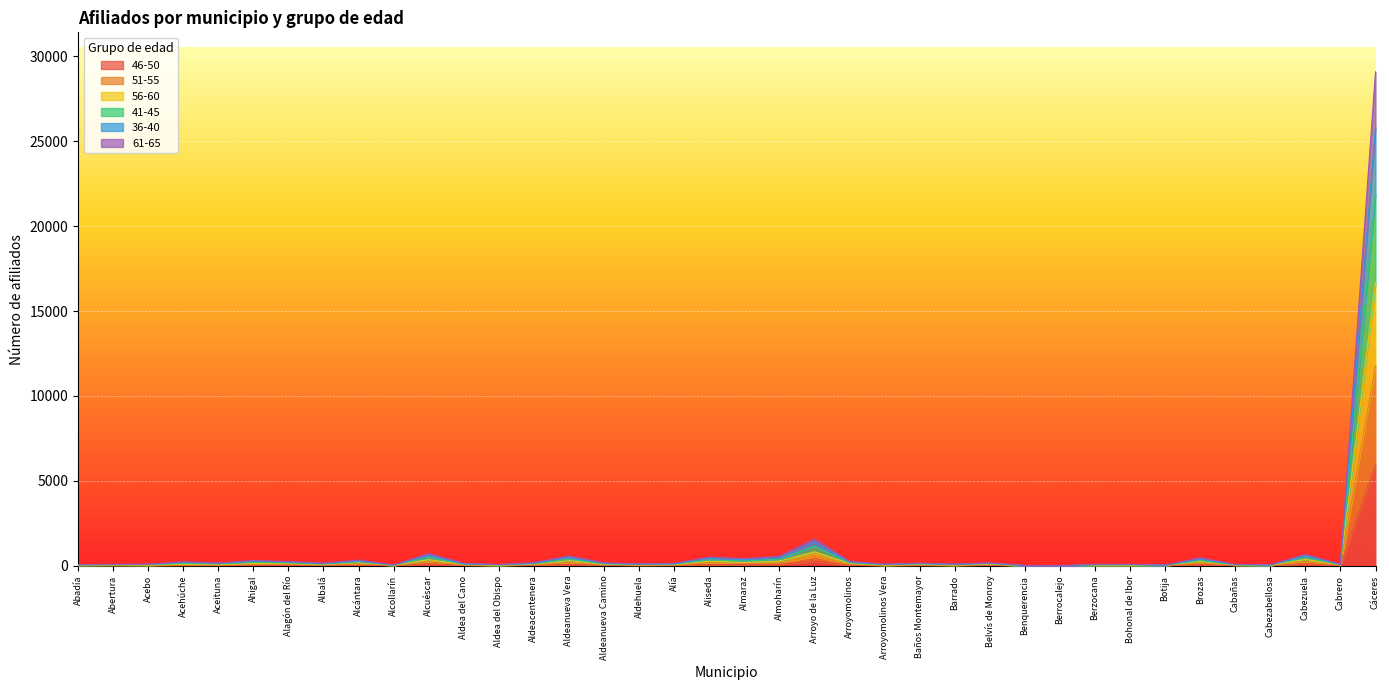

What are all the series names shown in the legend?

46-50, 51-55, 56-60, 41-45, 36-40, 61-65